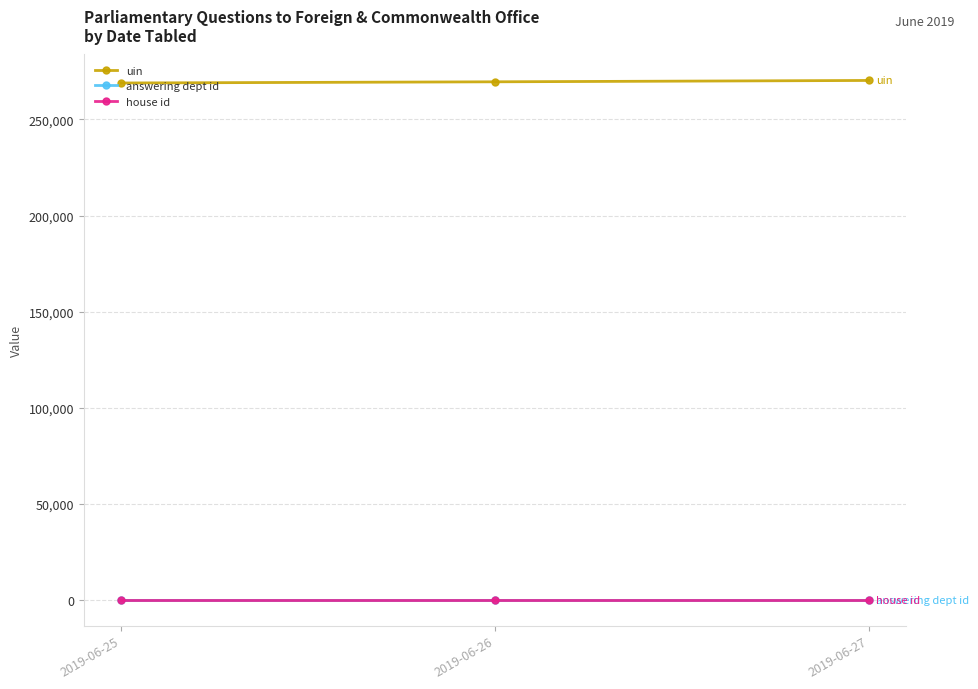

At how many categories does at least one series exceed 27024?

3